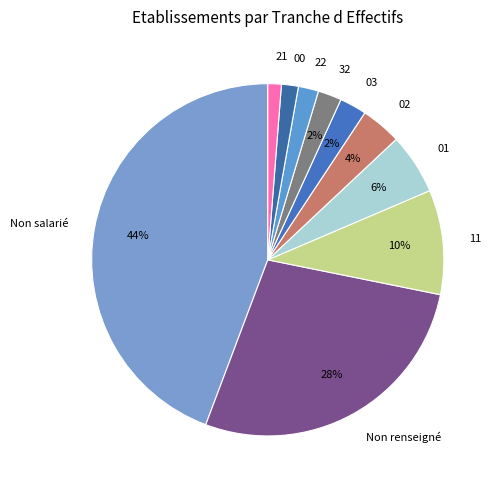

Do Non salarié and 21 together represent more than half of the pie?

No